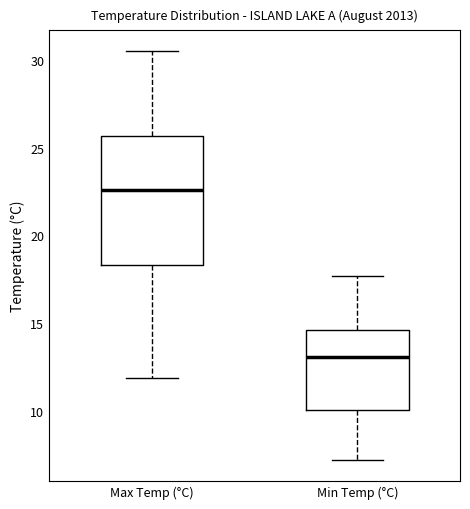

Reading left to right, transcribe this box plot: for each box, give where its median line is, the range the box spans, and where its two whiskers end, as read against the y-axis. The values are not printed on the chart, so give them approximately, as read against the axis.

Max Temp (°C): median 22.5, box 18.5 to 25.5, whiskers 12.0 to 30.5
Min Temp (°C): median 13.0, box 10.0 to 14.5, whiskers 7.0 to 17.5